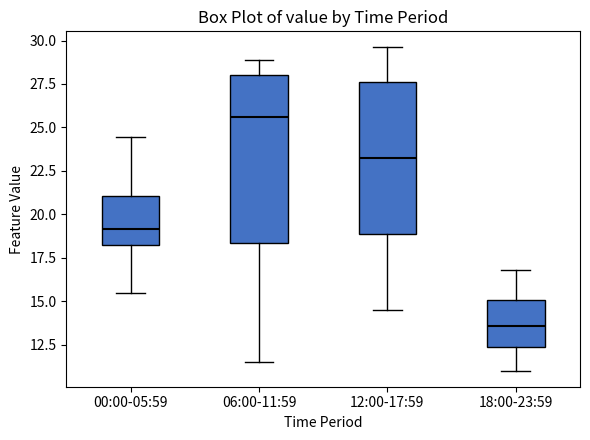

Reading left to right, read every box against the y-axis: the position of its median line, the range the box covers, and the ends of its whiskers. The values are not printed on the chart, so give them approximately, as read against the axis.

00:00-05:59: median 19.0, box 18.0 to 21.0, whiskers 15.5 to 24.5
06:00-11:59: median 25.5, box 18.5 to 28.0, whiskers 11.5 to 29.0
12:00-17:59: median 23.5, box 19.0 to 27.5, whiskers 14.5 to 29.5
18:00-23:59: median 13.5, box 12.5 to 15.0, whiskers 11.0 to 17.0